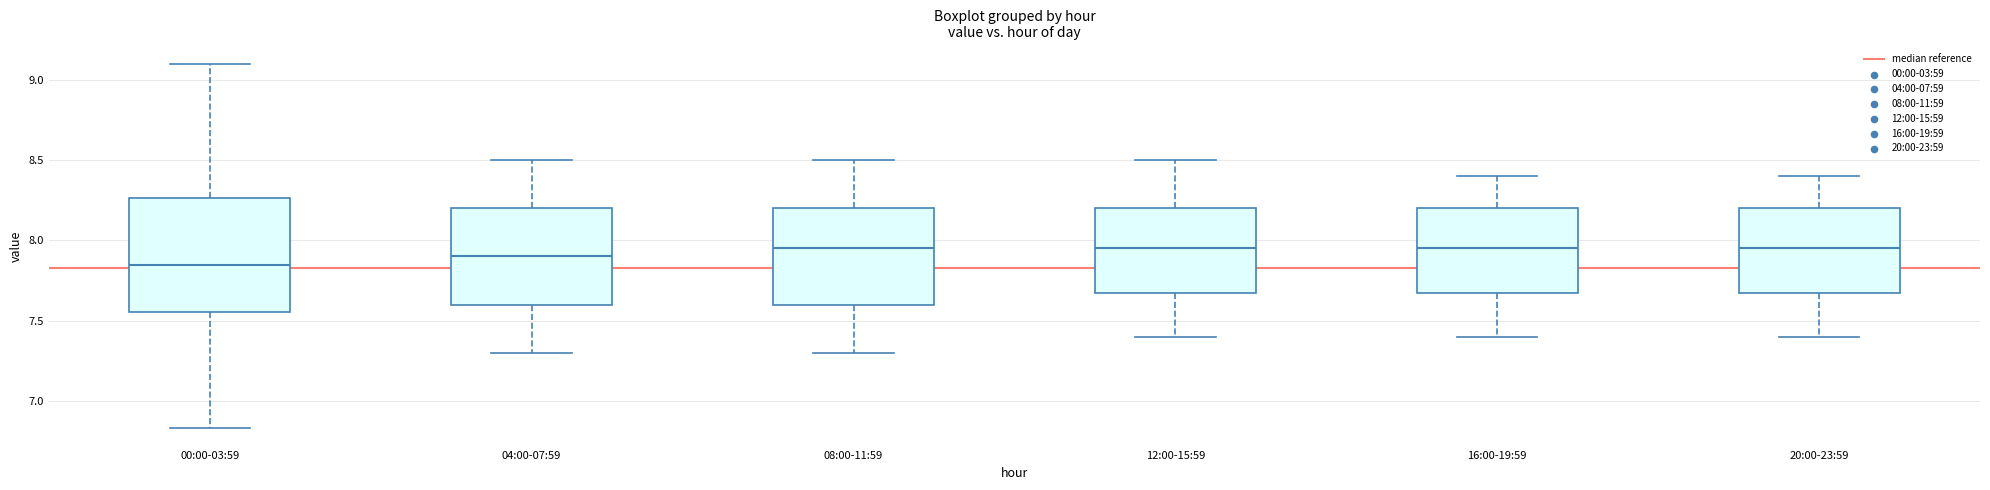

Where is the upper edge of the box for 20:00-23:59 on the y-axis? The values are not printed on the chart, so give them approximately, as read against the axis.

8.20